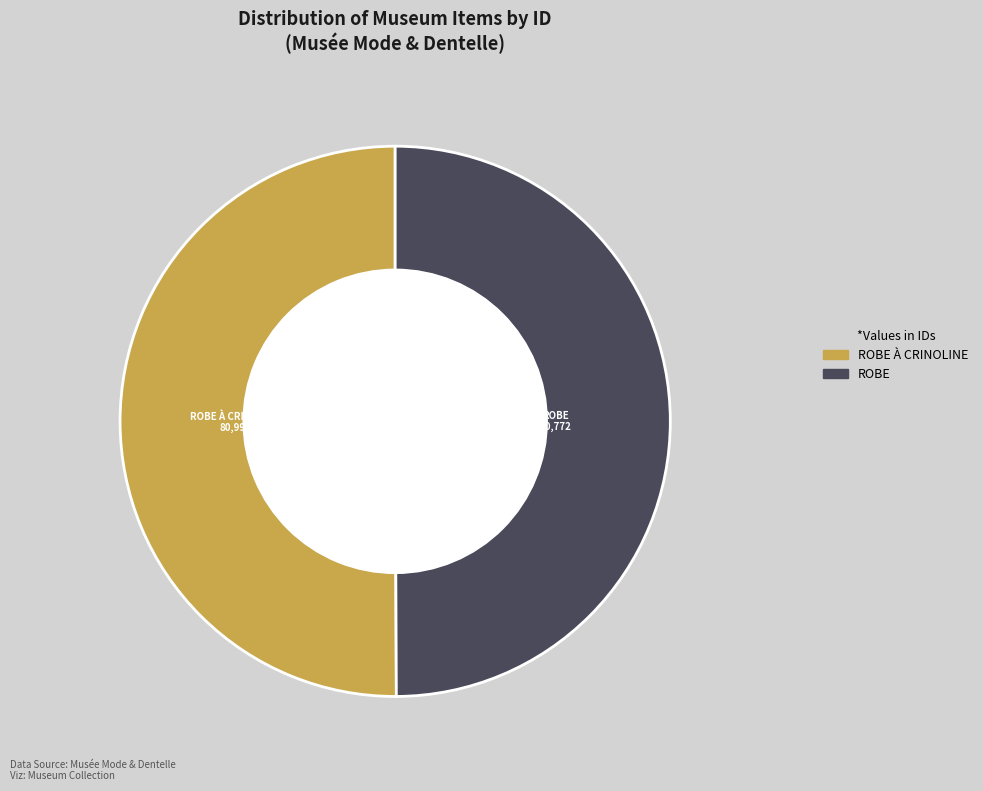

Count the number of slices in the pie.

2